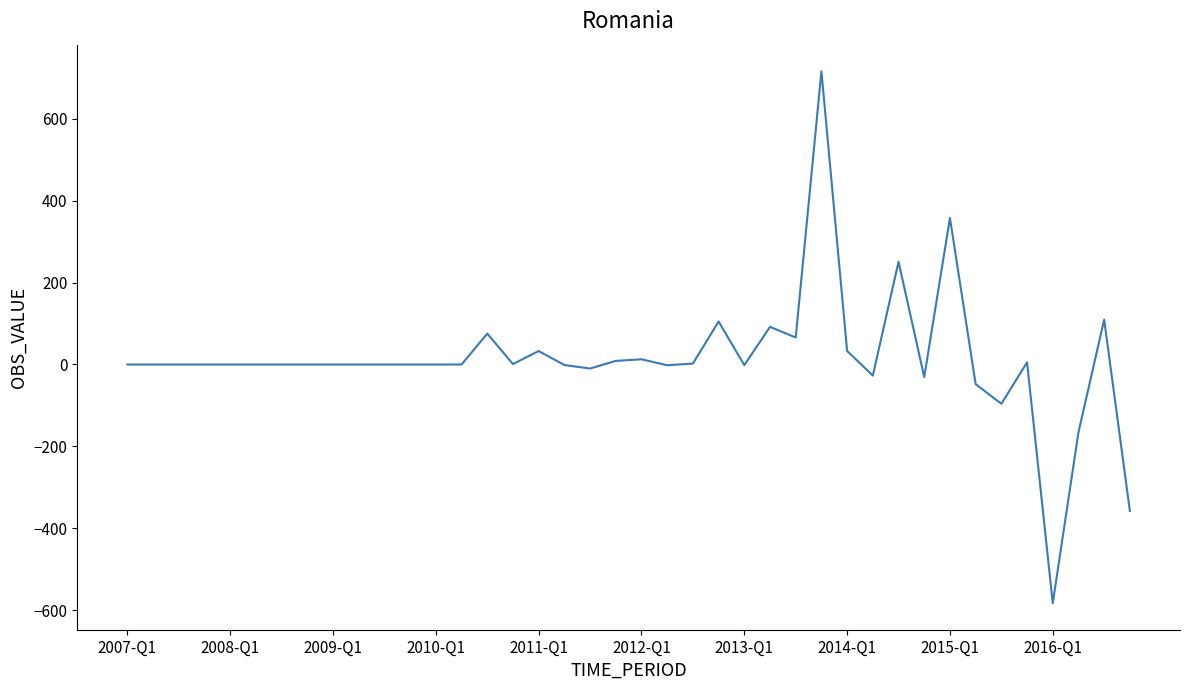

What is the difference between the maximum and minimum values?

1299.5